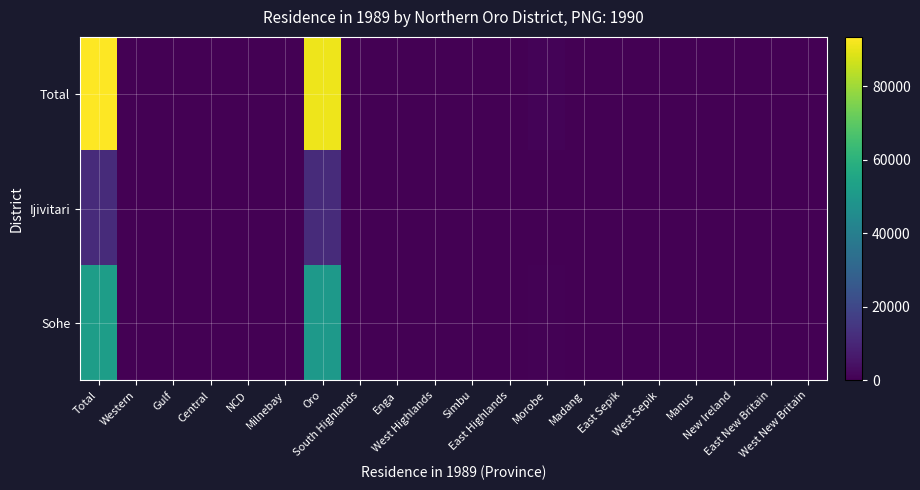

Count the number of data series in this chart.

3